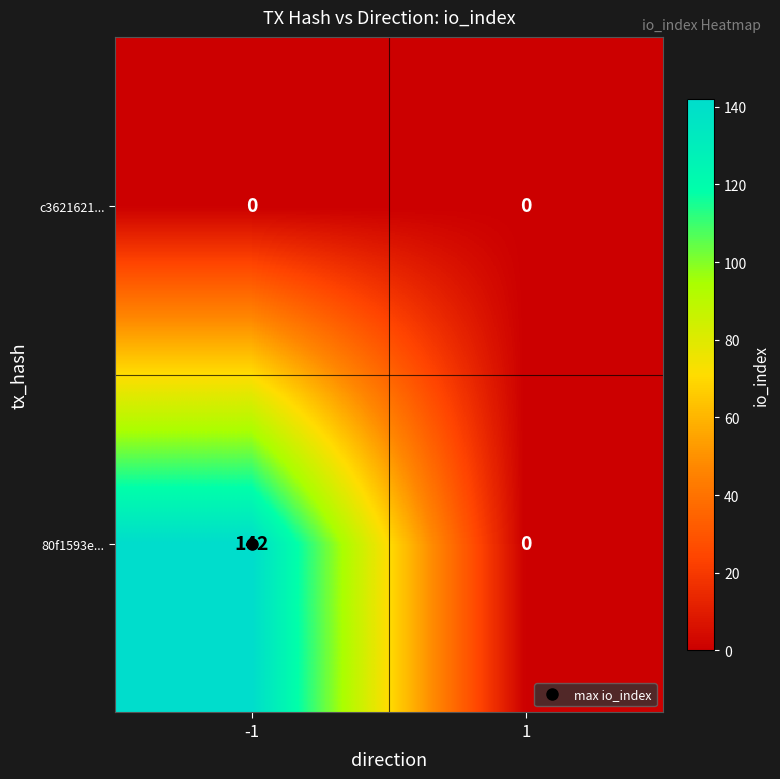

Is it true that 80f1593e... equals 96 at 1?

False